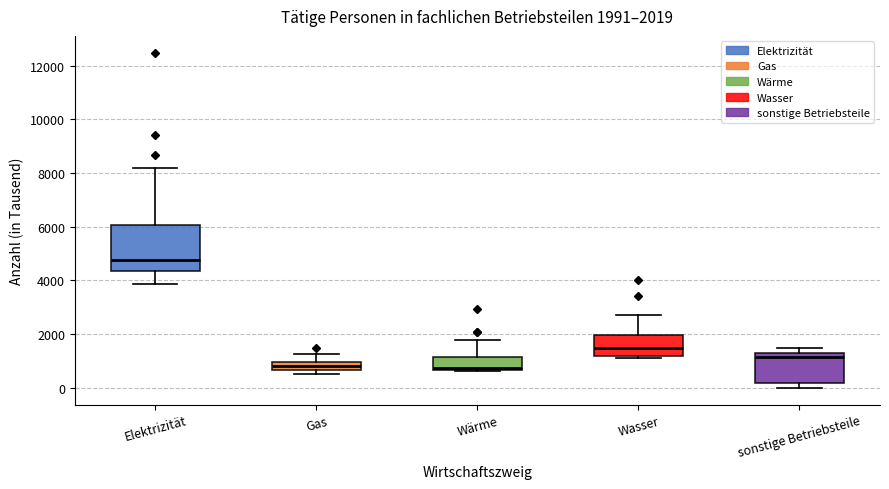

Which box is the tallest, from its lower edge to its upper edge?

Elektrizität